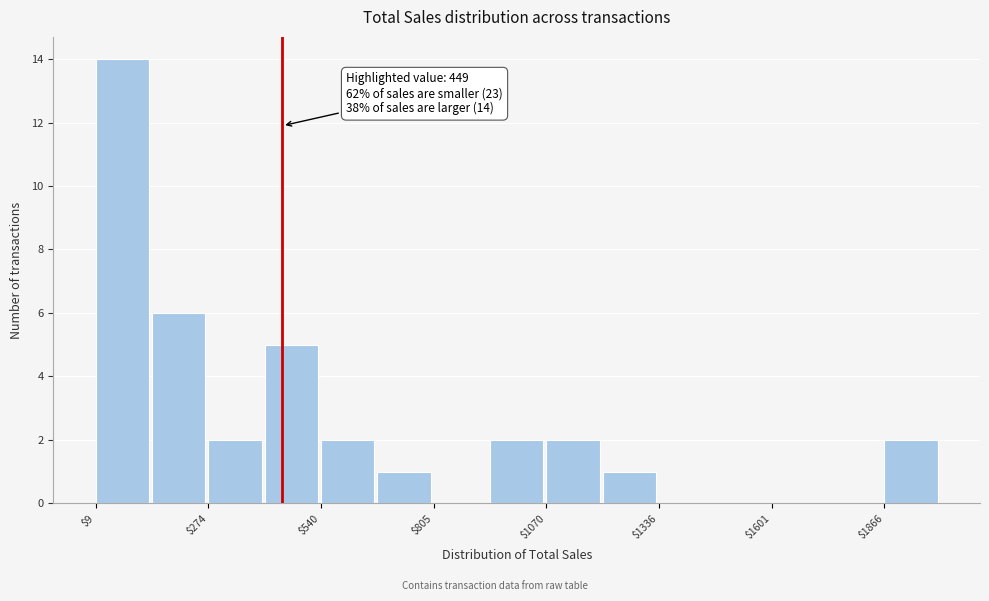

Around what value on the x-axis is the tallest bar? Give the approximate position of its centre, as read against the axis.

50